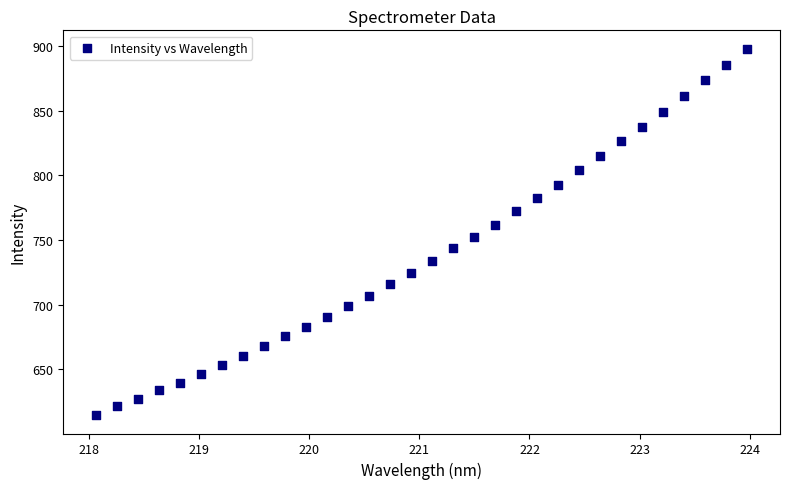

What is the range of Y values (max minus min)?

283.2